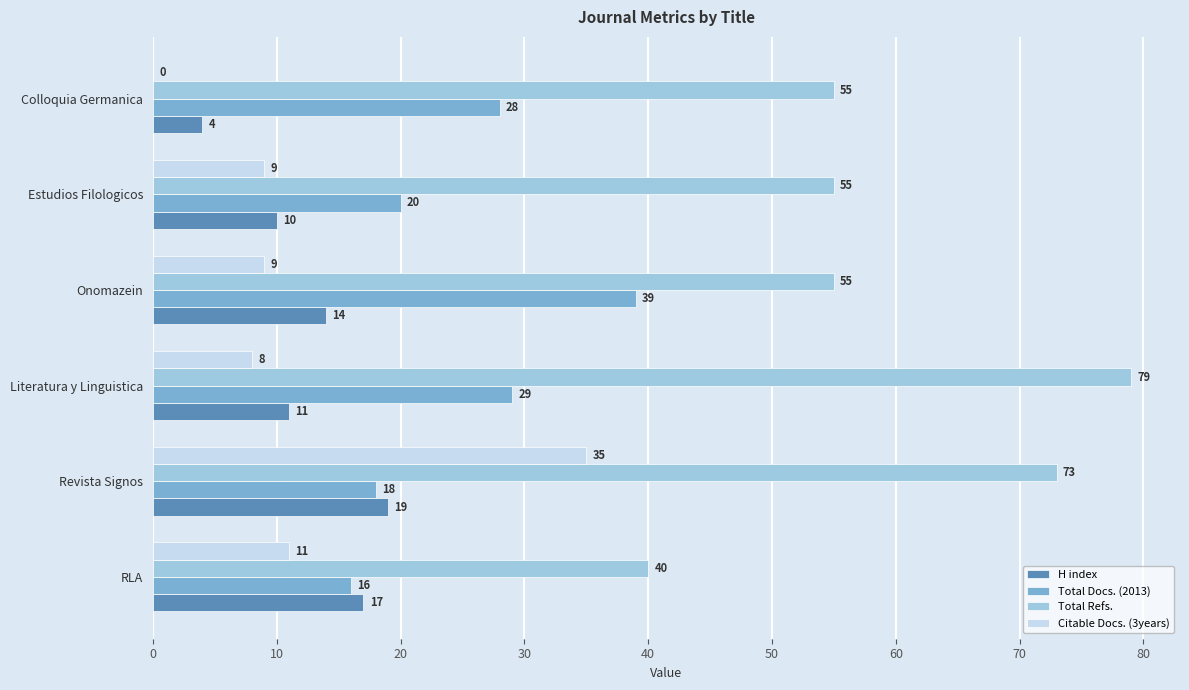

How many distinct data groups are displayed?

4